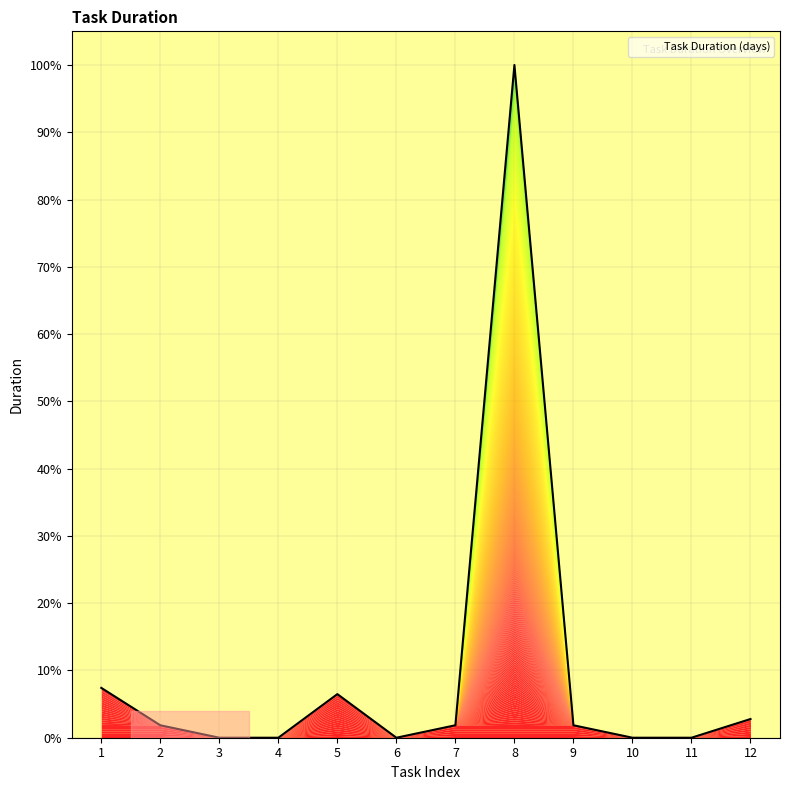

Does the chart have visible grid lines?

Yes